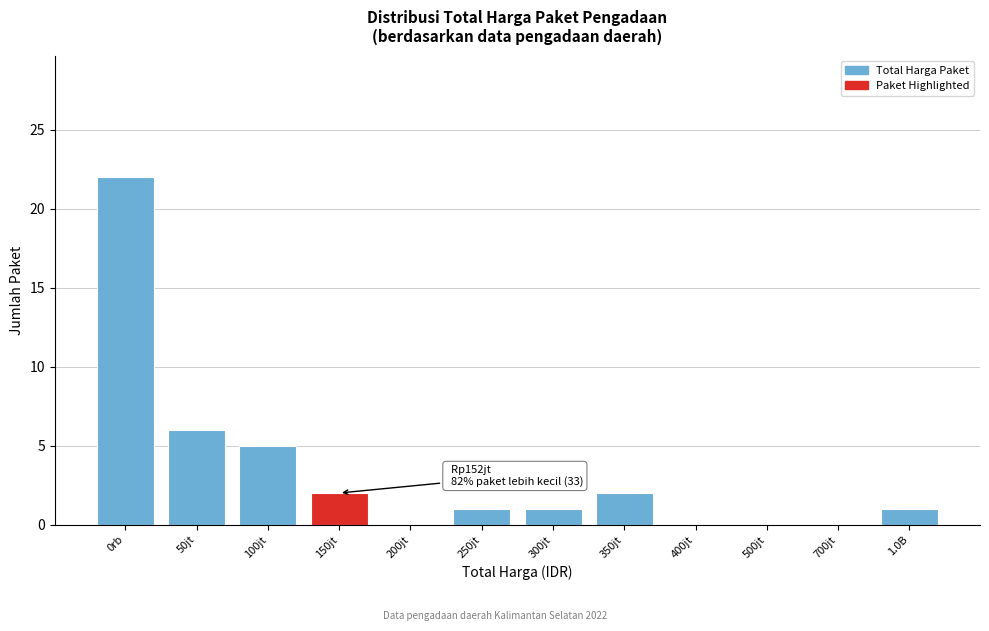

Reading left to right, transcribe all the data shown in this chart.

0rb=22	50jt=6	100jt=5	150jt=2	200jt=0	250jt=1	300jt=1	350jt=2	400jt=0	500jt=0	700jt=0	1.0B=1